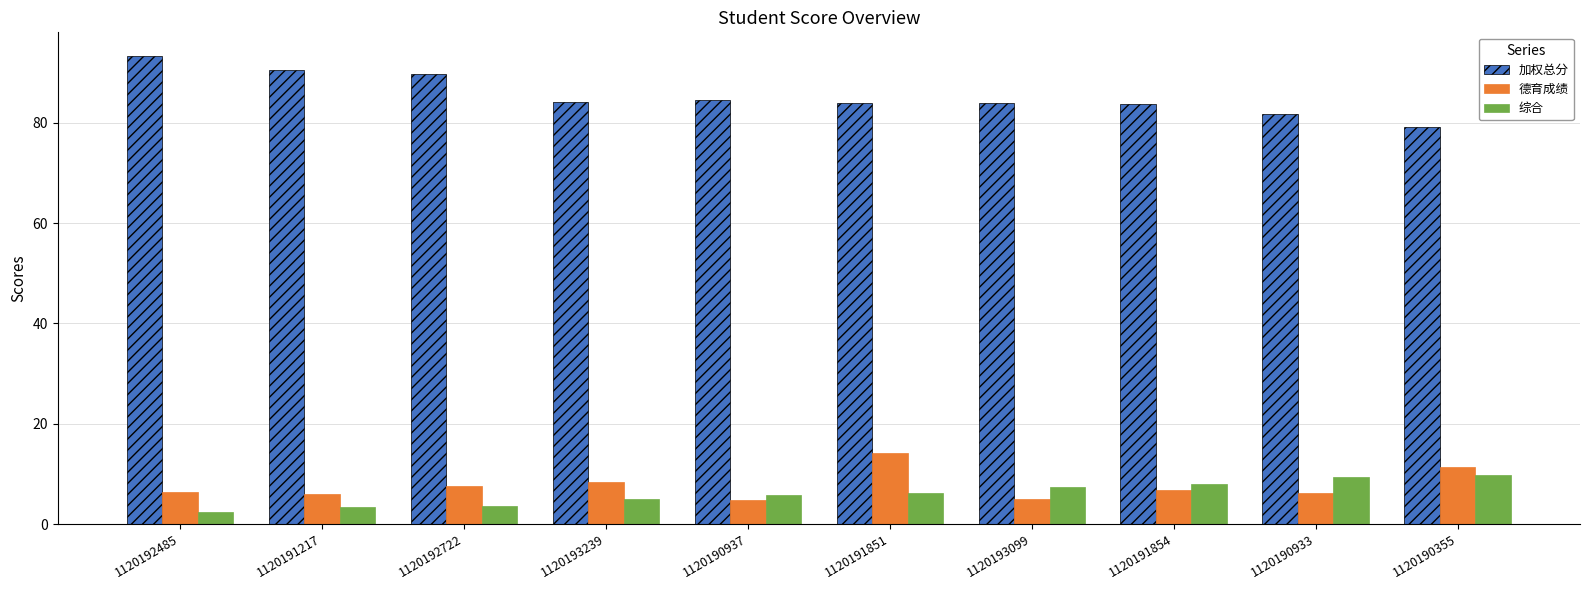

Between 1120192485 and 1120190937, which series saw the biggest shift?

加权总分